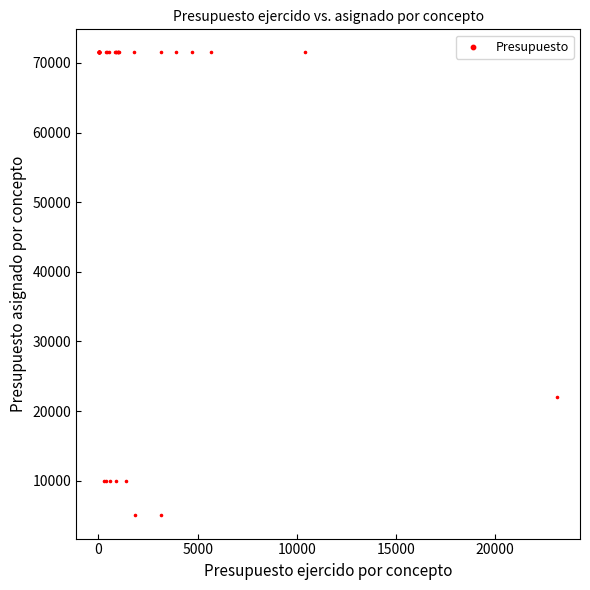

What Y value in the scatter plot is closest to 38250?

22000